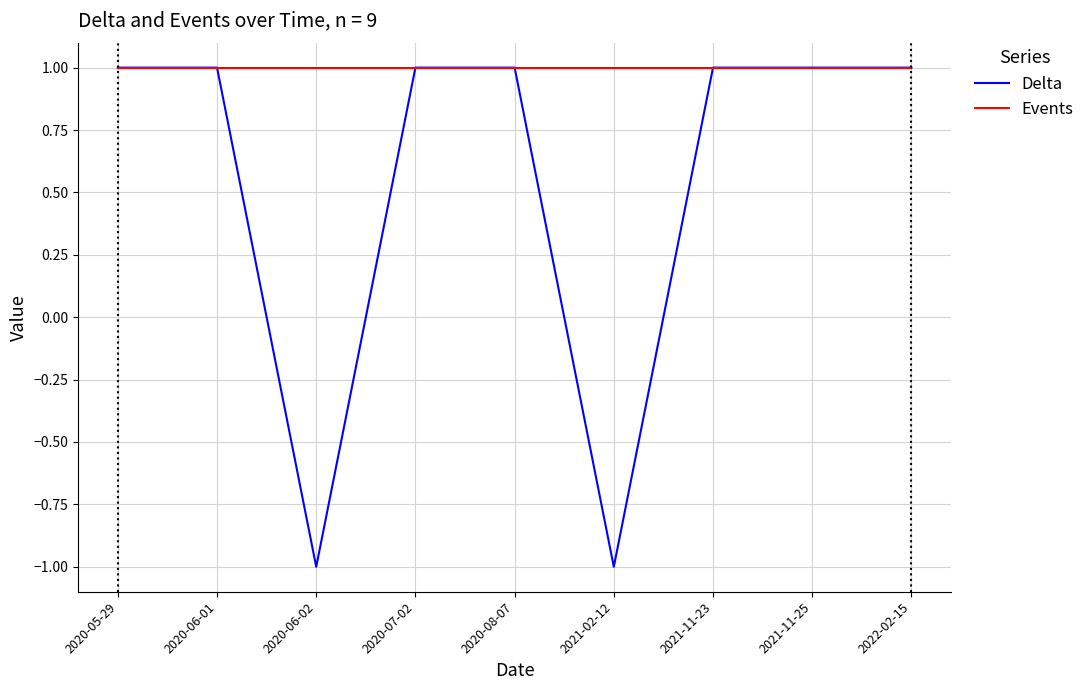

What position from the left is 2021-11-25?

8